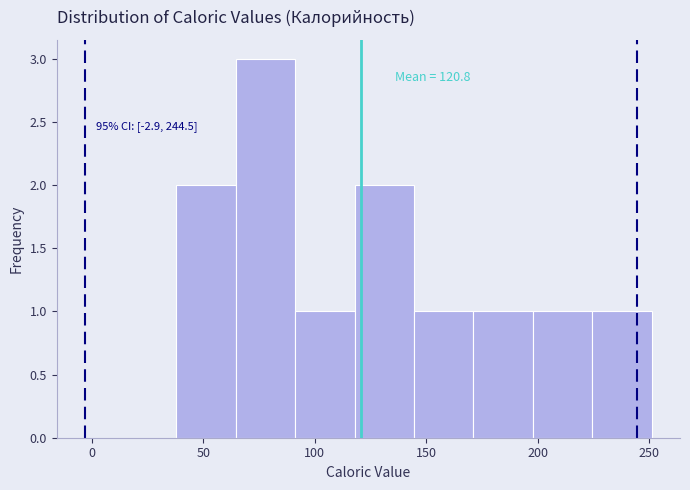

Which range on the x-axis has the tallest bar?

65 to 90